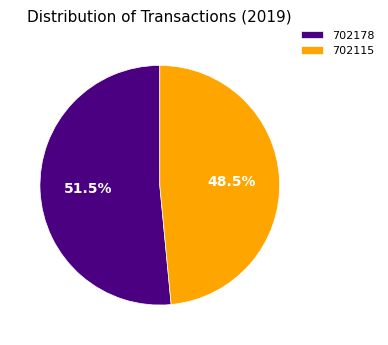

How much of the chart is everything except 702178?

48.5%